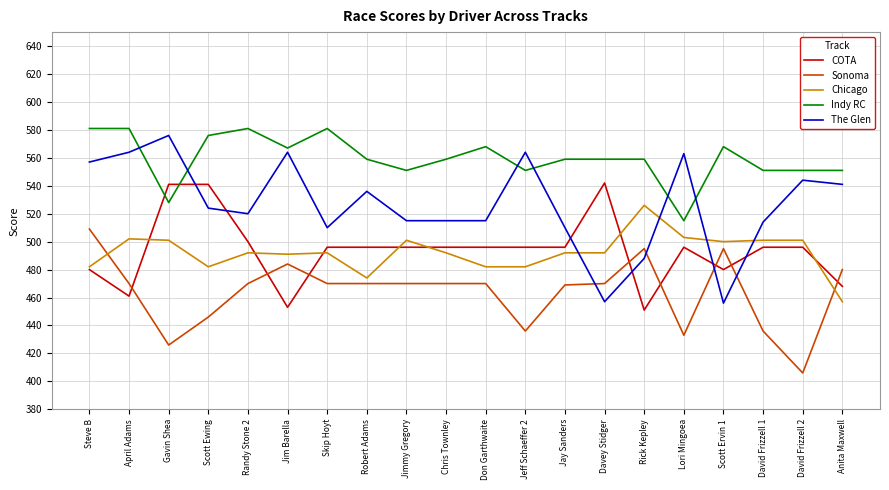

Which label corresponds to the smallest value in the chart?

David Frizzell 2